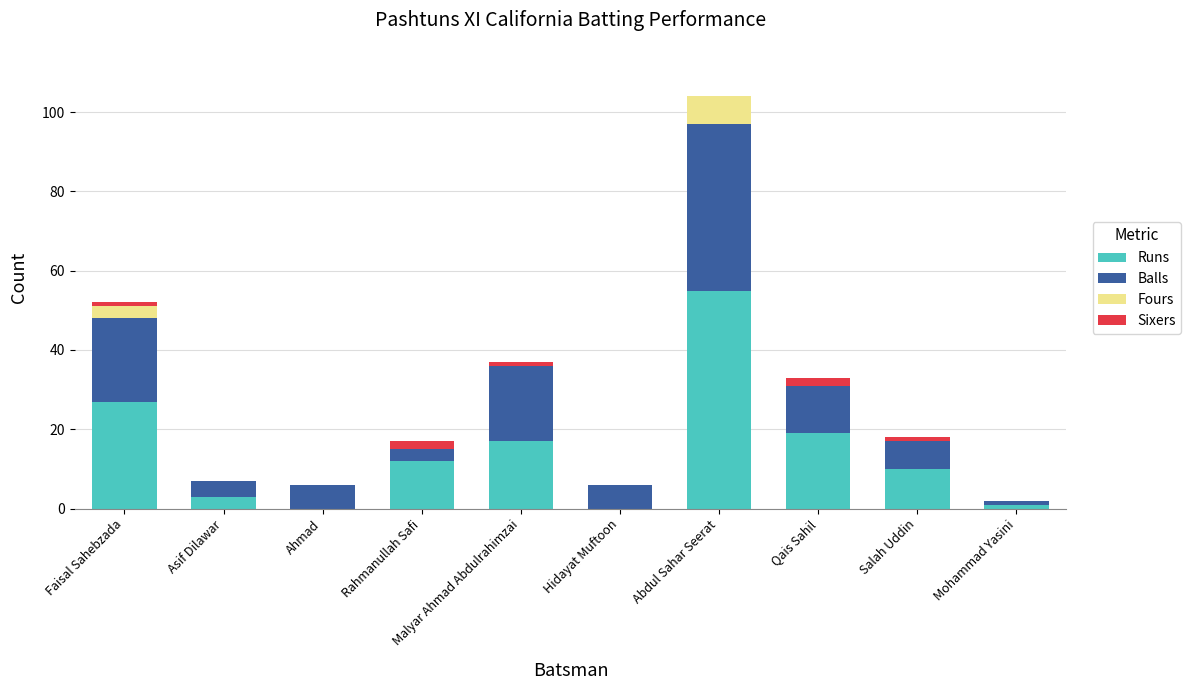

What is the maximum value for Runs?

55